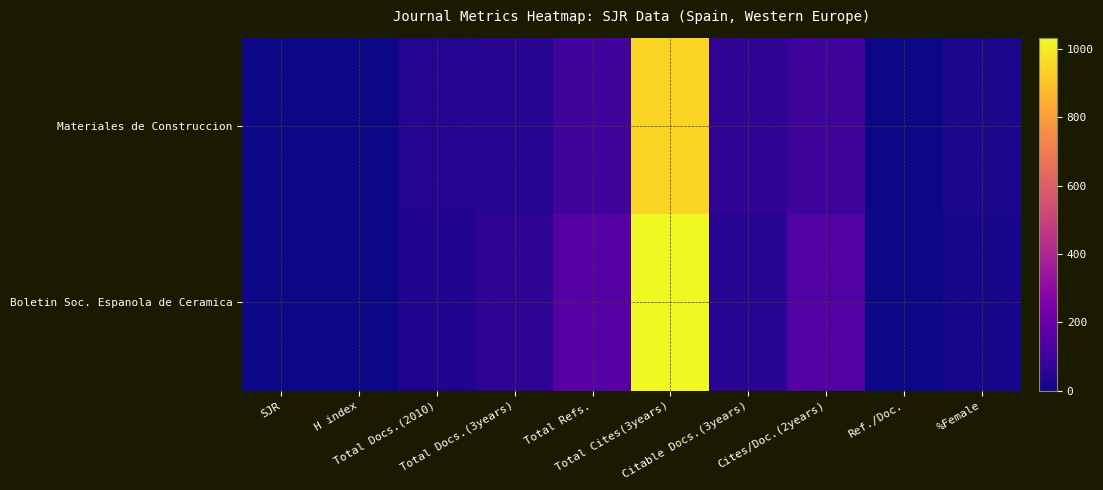

Between Ref./Doc. and Total Cites(3years), which is larger?

Total Cites(3years)